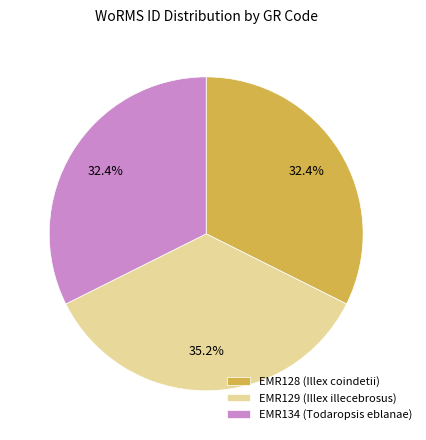

To the nearest percent, what is the difference between the EMR128 (Illex coindetii) and EMR129 (Illex illecebrosus) slice percentages?

3%